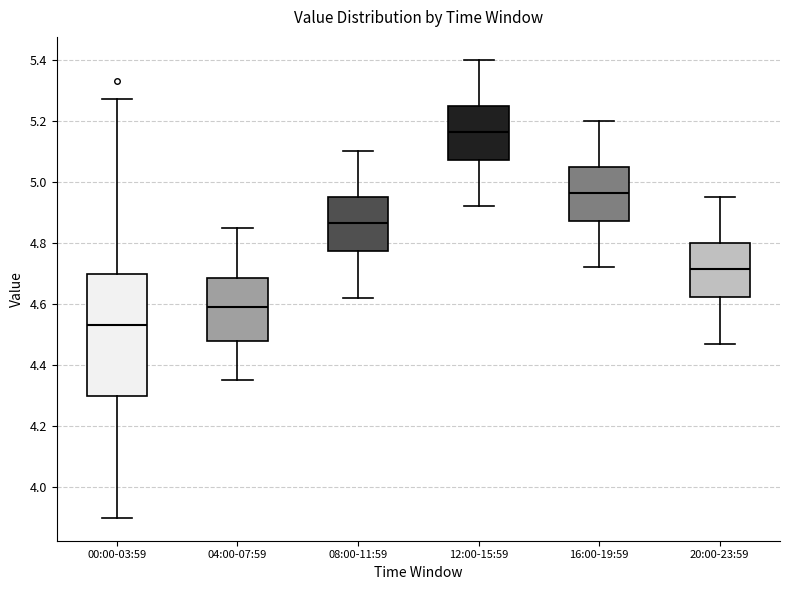

Reading left to right, transcribe this box plot: for each box, give where its median line is, the range the box spans, and where its two whiskers end, as read against the y-axis. The values are not printed on the chart, so give them approximately, as read against the axis.

00:00-03:59: median 4.54, box 4.30 to 4.70, whiskers 3.90 to 5.28
04:00-07:59: median 4.60, box 4.48 to 4.68, whiskers 4.36 to 4.86
08:00-11:59: median 4.86, box 4.78 to 4.96, whiskers 4.62 to 5.10
12:00-15:59: median 5.16, box 5.08 to 5.26, whiskers 4.92 to 5.40
16:00-19:59: median 4.96, box 4.88 to 5.06, whiskers 4.72 to 5.20
20:00-23:59: median 4.72, box 4.62 to 4.80, whiskers 4.48 to 4.96